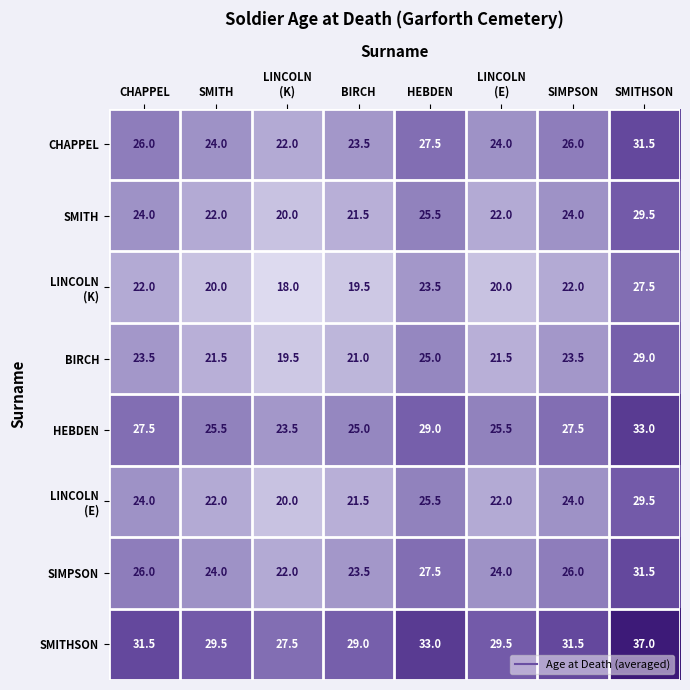

What is the difference between the HEBDEN values at BIRCH and SIMPSON?

2.5